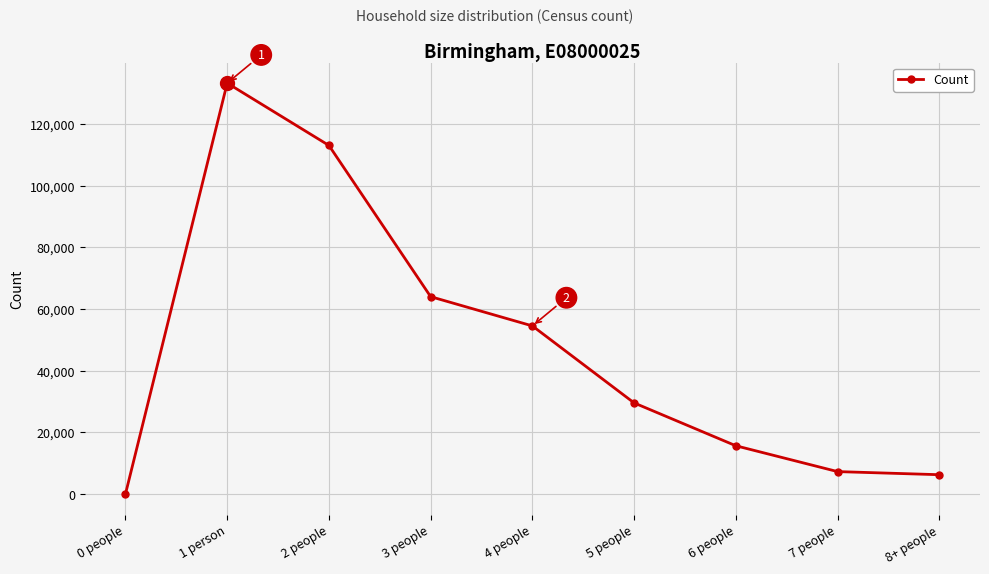

What is the label of the 3rd point from the right?

6 people